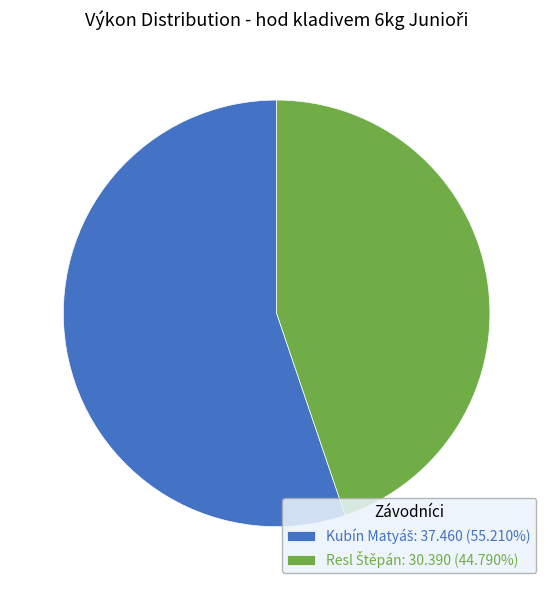

Is there a majority slice in this chart?

Yes